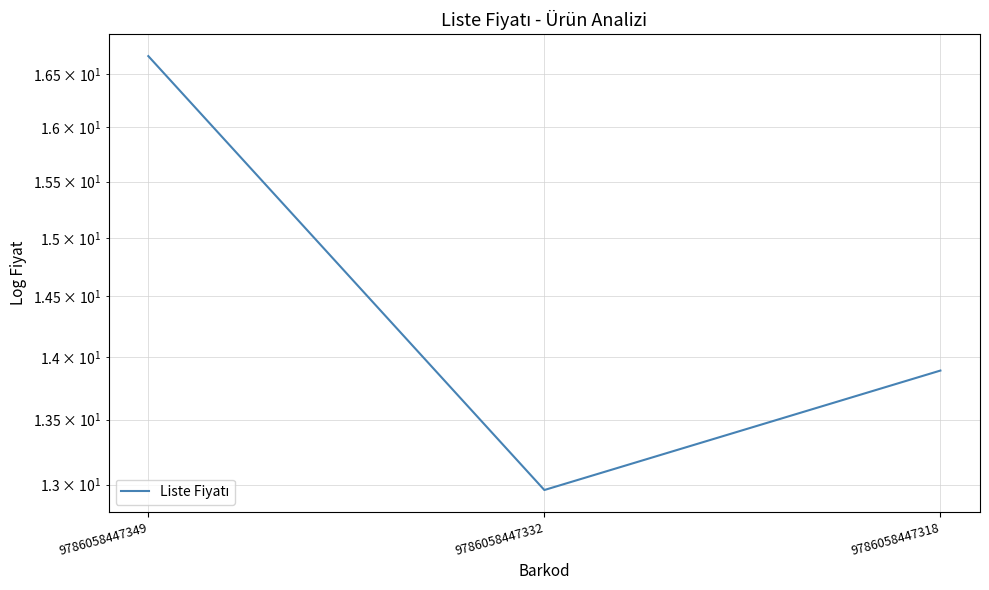

The value at 9786058447349 is 16.7. True or false?

True